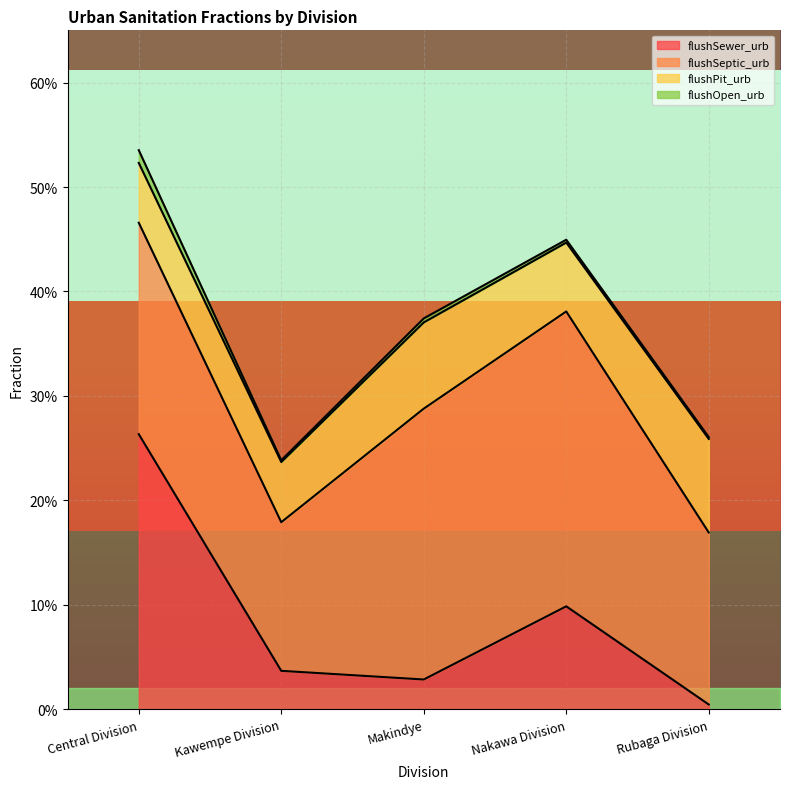

True or false: flushSewer_urb and flushOpen_urb intersect in this chart.

False